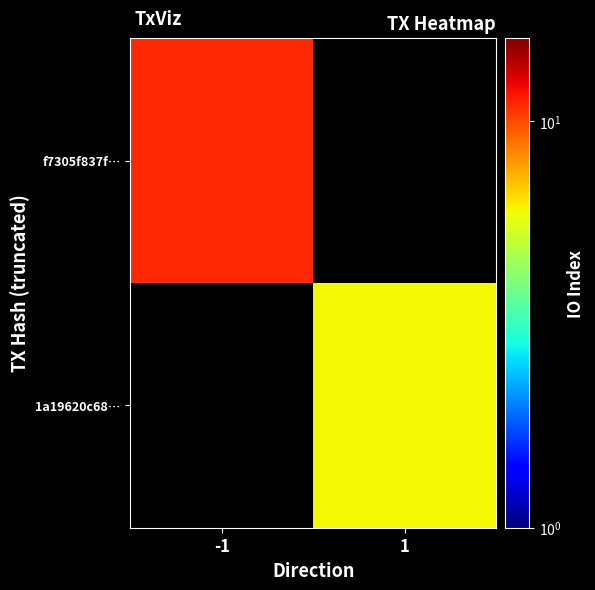

What is the greatest value displayed?

11.0